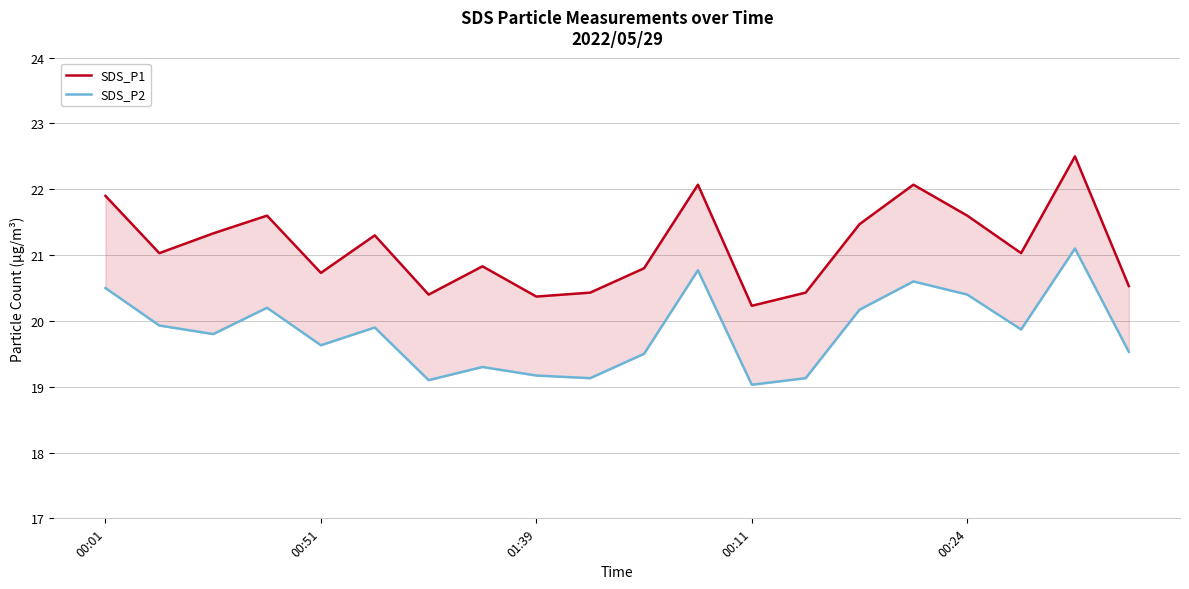

What are all the series names shown in the legend?

SDS_P1, SDS_P2